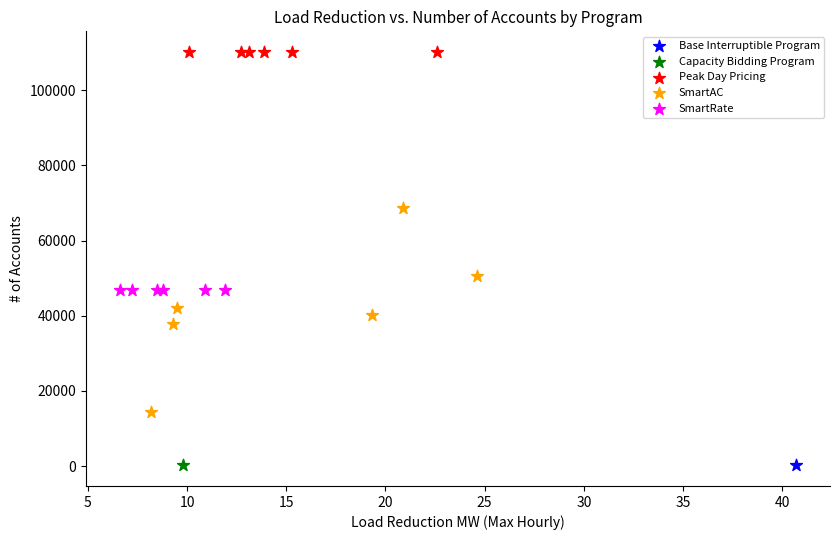

What are all the series names shown in the legend?

Base Interruptible Program, Capacity Bidding Program, Peak Day Pricing, SmartAC, SmartRate